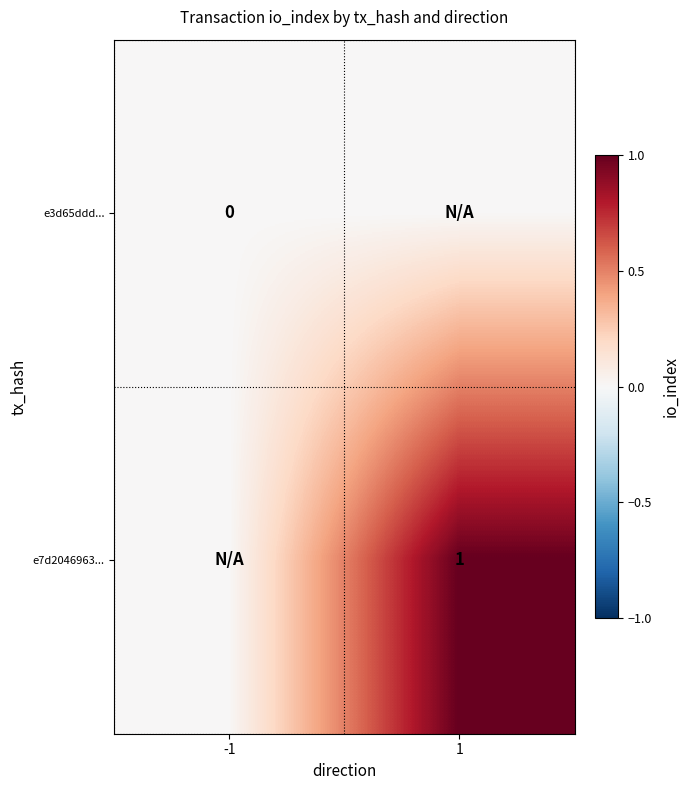

The value of e7d2046963... at 1 is 1. True or false?

True